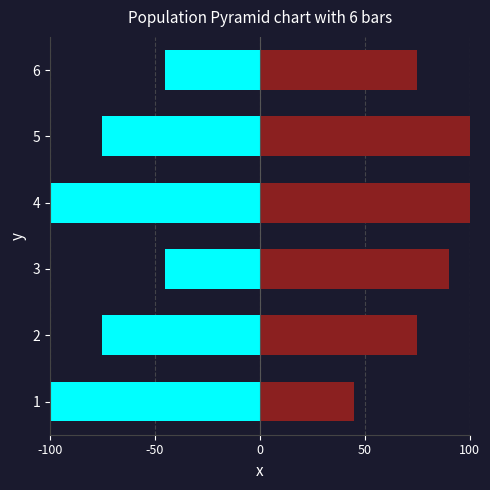

How many bars are there in each group?

2